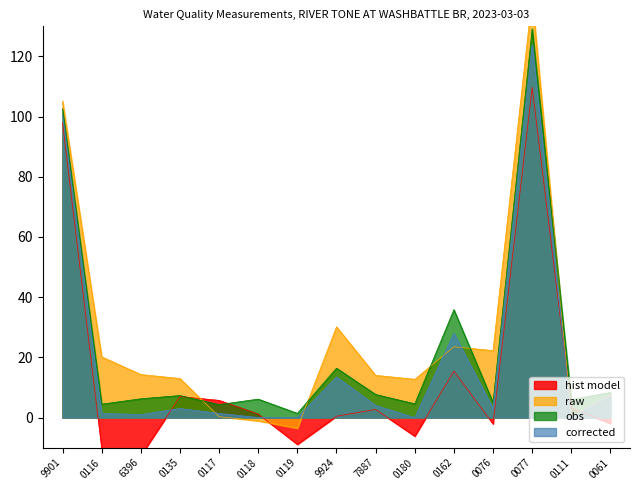

At which label is obs closest to 65?

0162